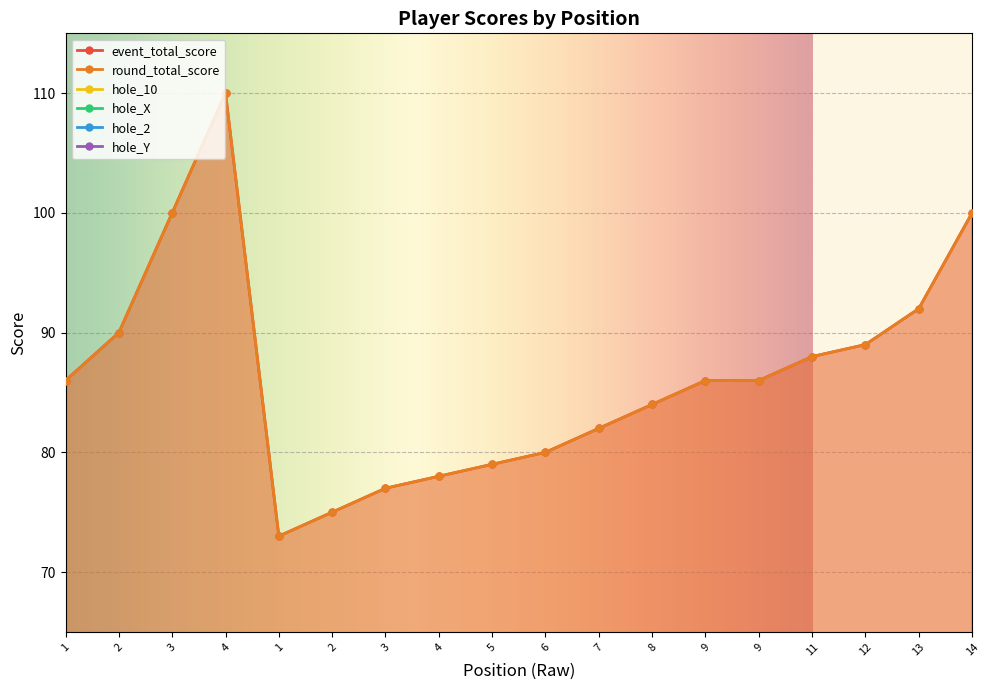

What is the value of the hole_2 point at the 7th from the left?

3